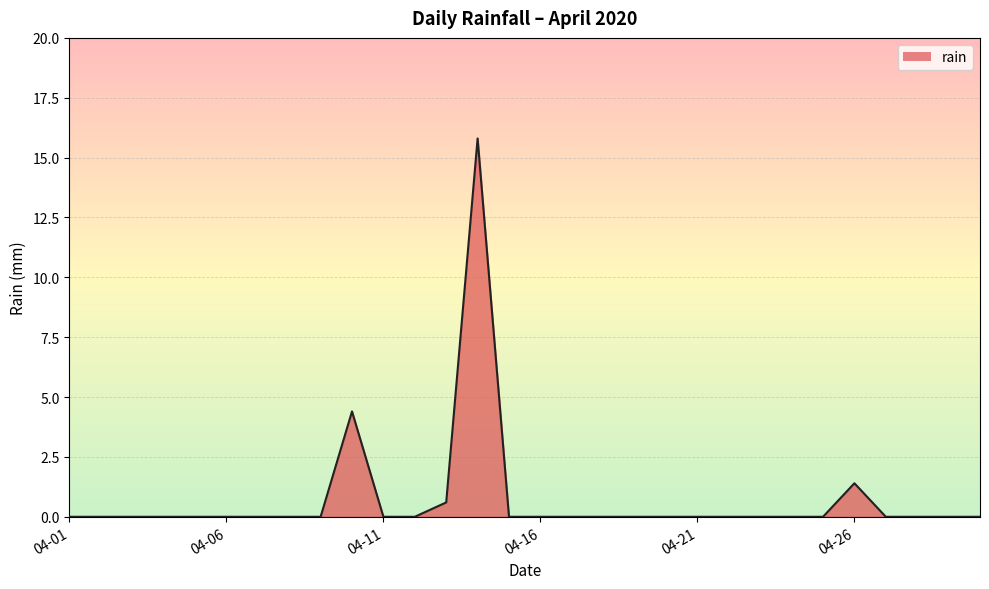

What is the difference between the maximum and minimum values?

15.8